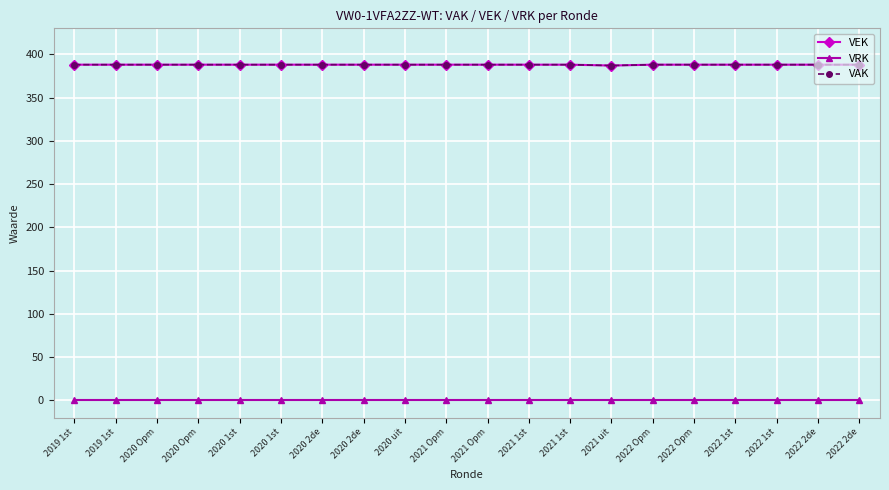

What is the maximum value shown in the chart?

388